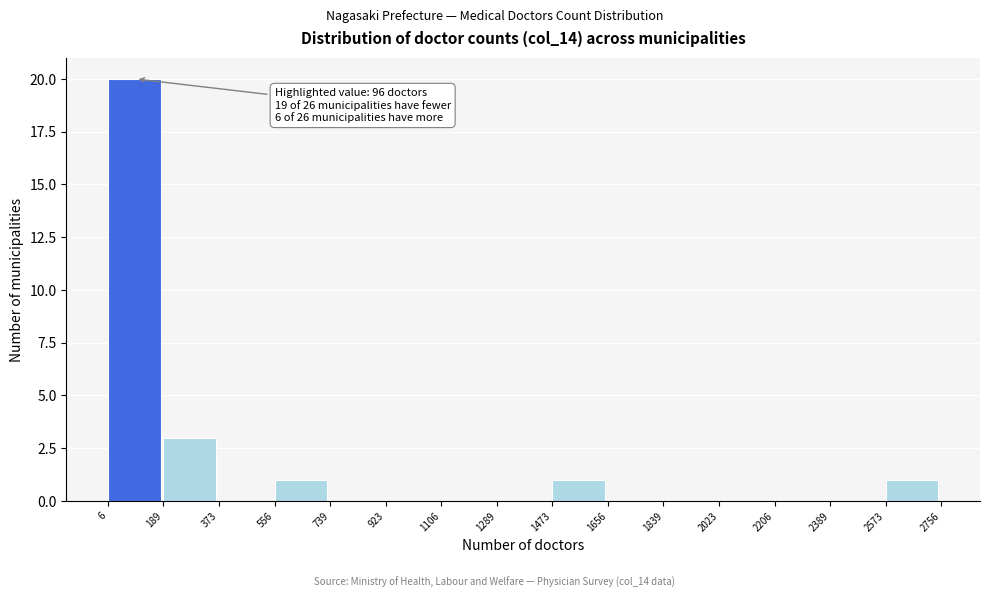

Which range on the x-axis has the tallest bar?

6 to 189